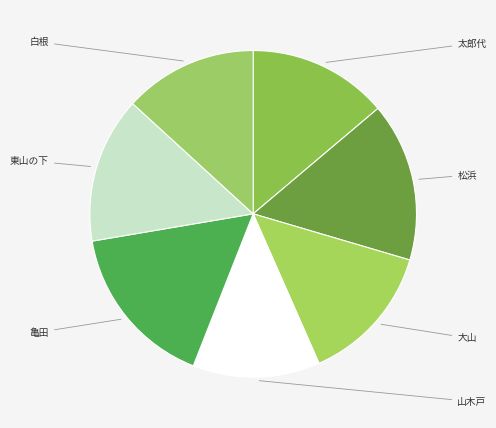

How many segments does this pie chart have?

7